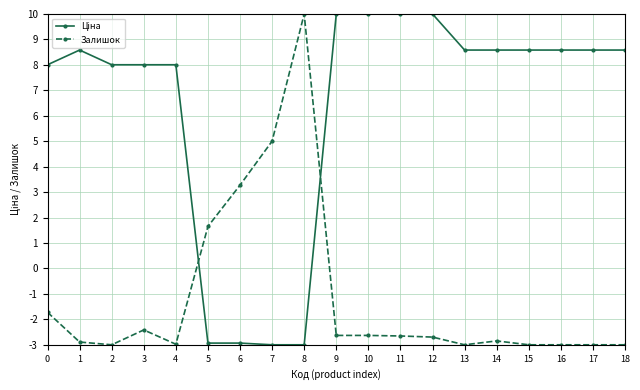

How many values in Залишок are above zero?

4